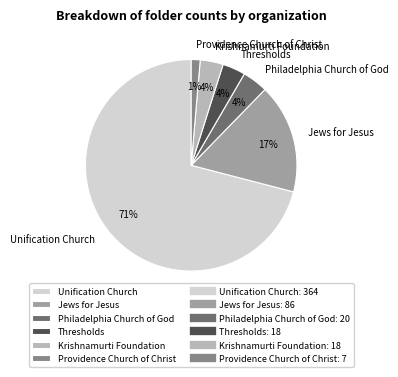

Is it true that Unification Church is 57% of the pie?

False